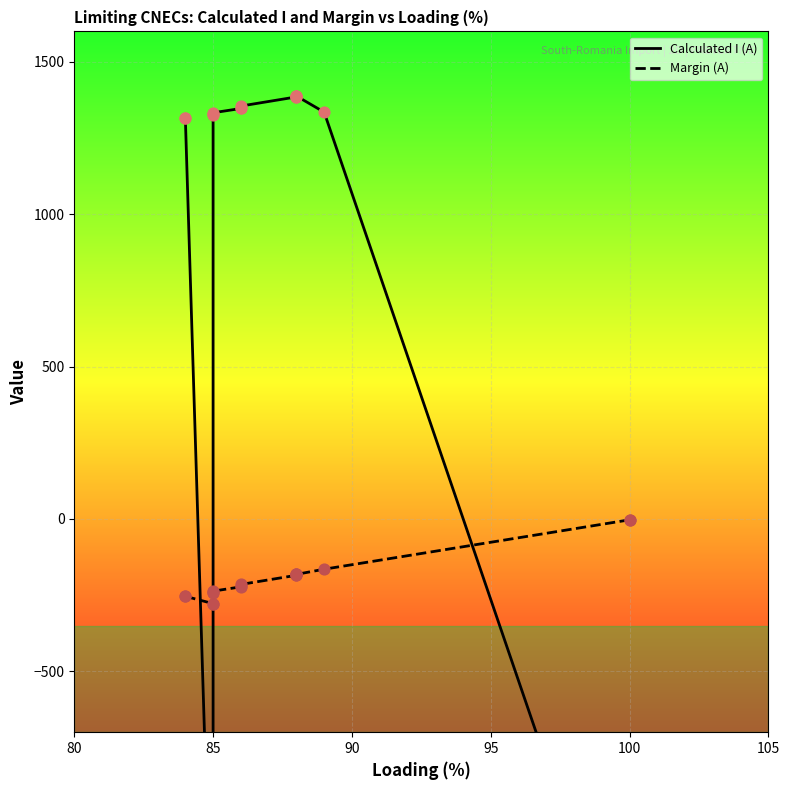

What are all the series names shown in the legend?

Calculated I (A), Margin (A)